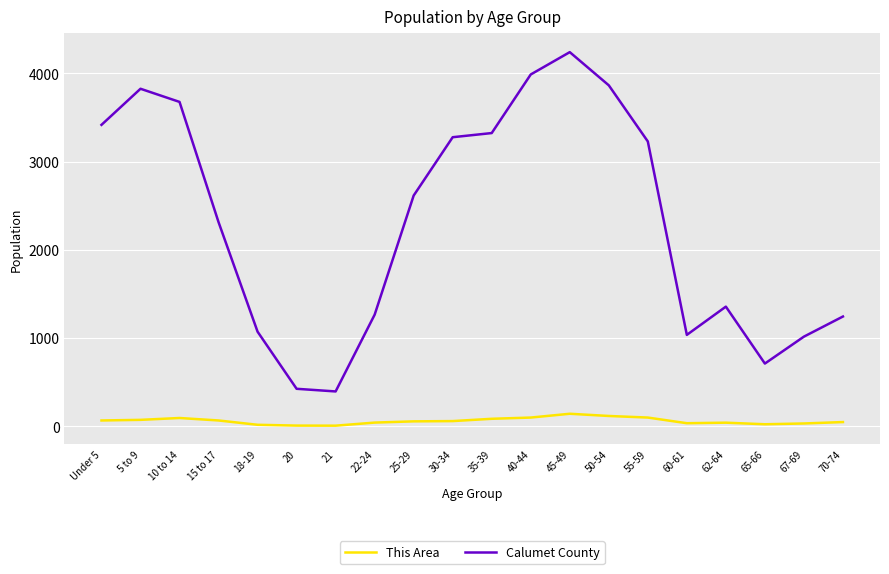

What is the maximum value shown in the chart?

4242